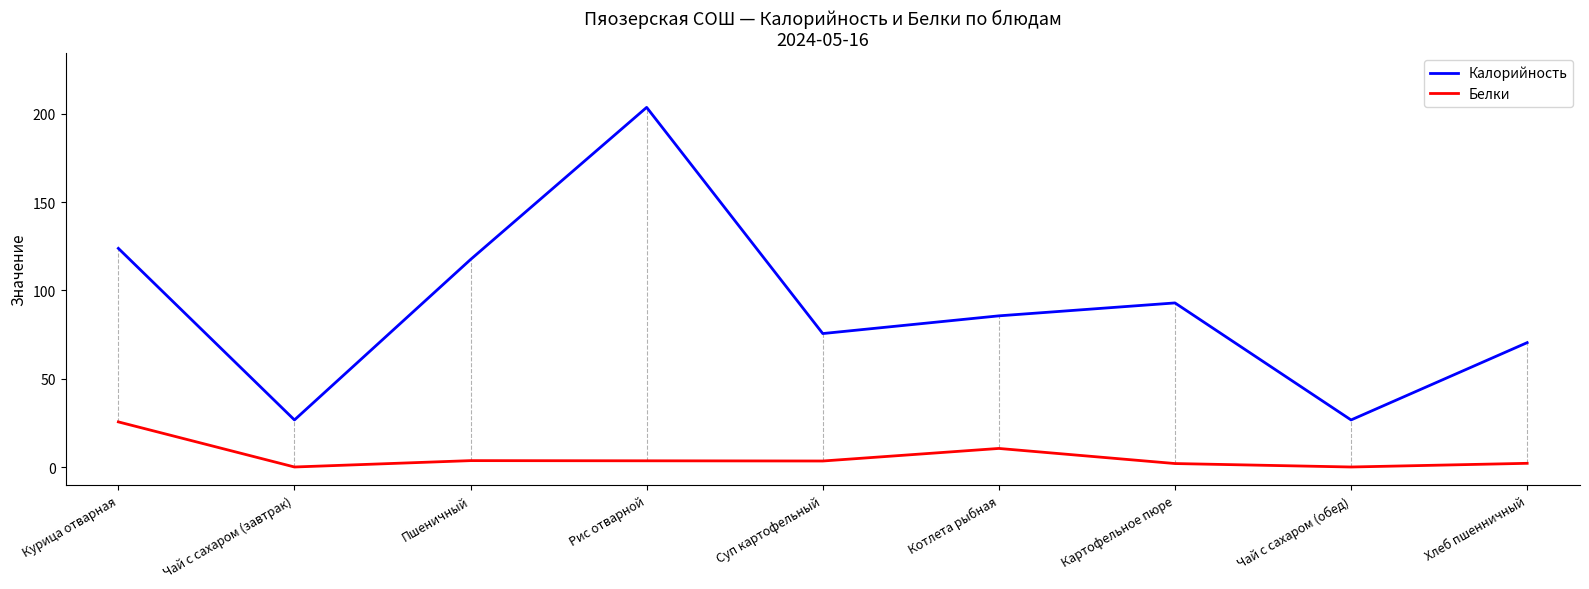

At which category is the sum across all series the highest?

Рис отварной